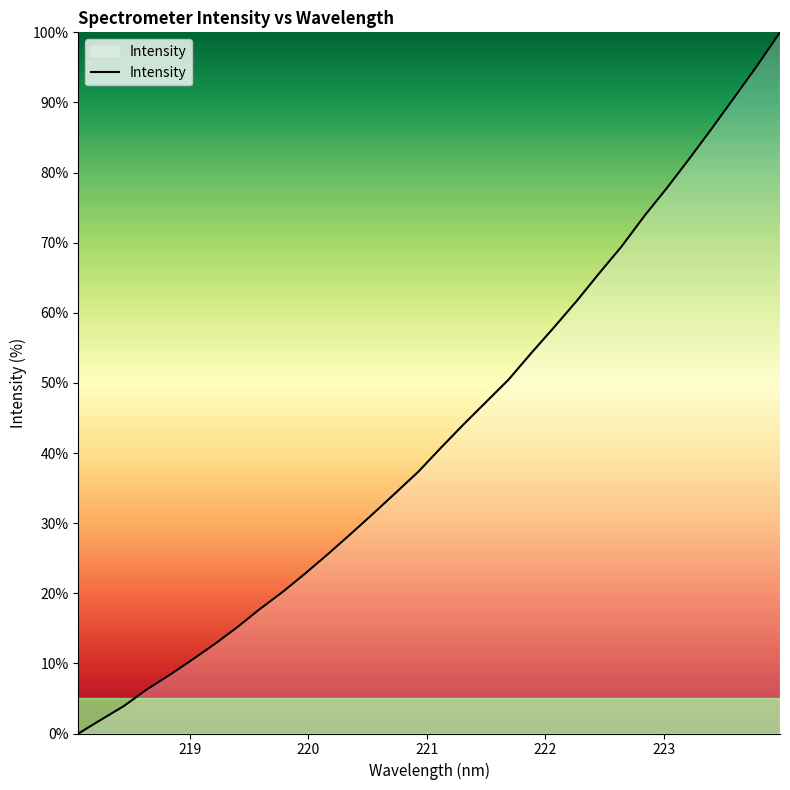

What is the difference between the maximum and minimum values?

100.0